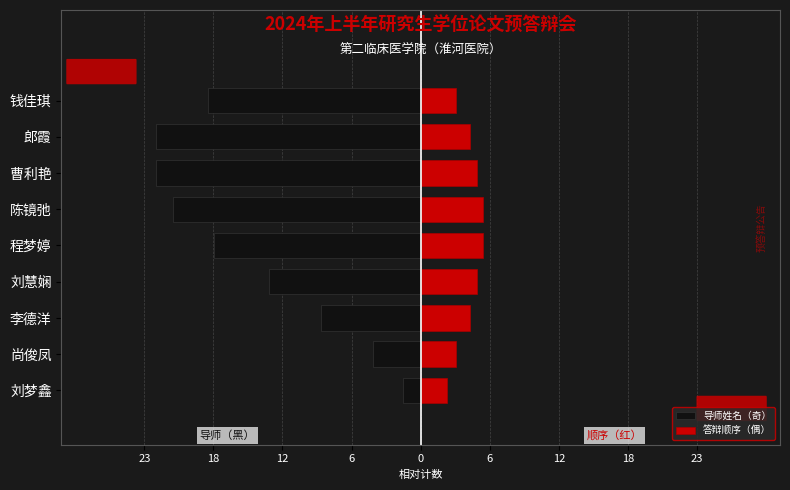

Does the chart contain stacked bars?

No